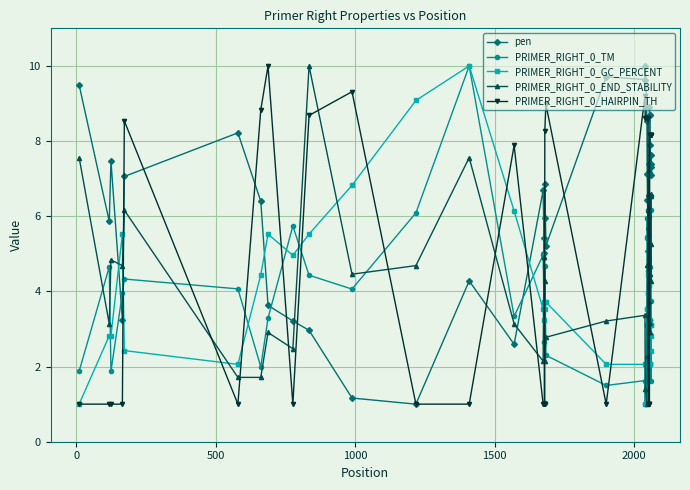

What is the lowest value of the PRIMER_RIGHT_0_HAIRPIN_TH series?

1.0